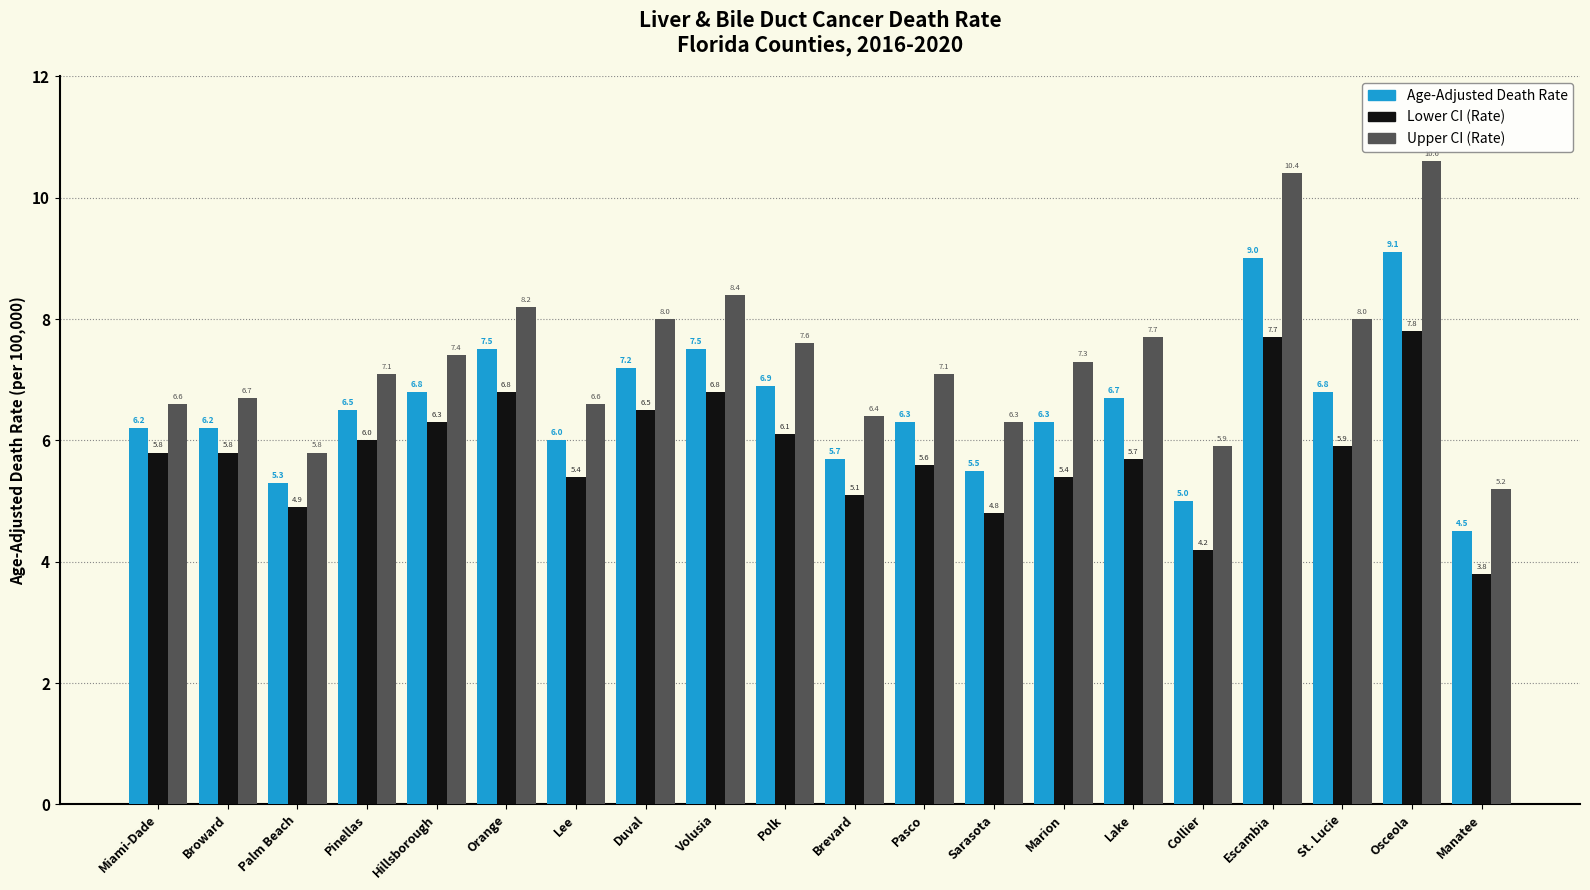

How many values in the Lower CI (Rate) series are below 5?

4